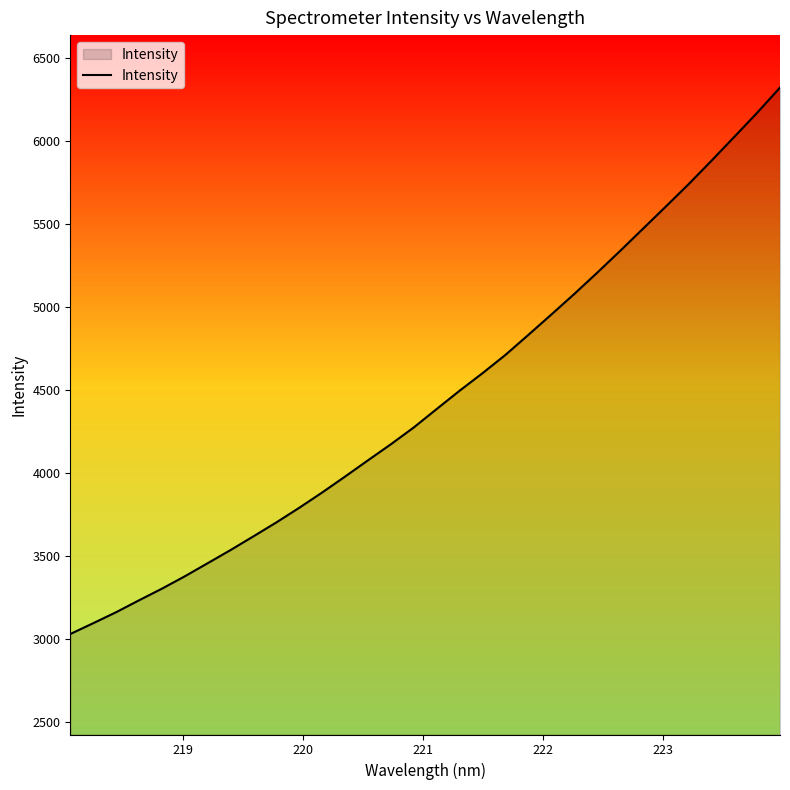

What is the maximum value shown in the chart?

6324.2